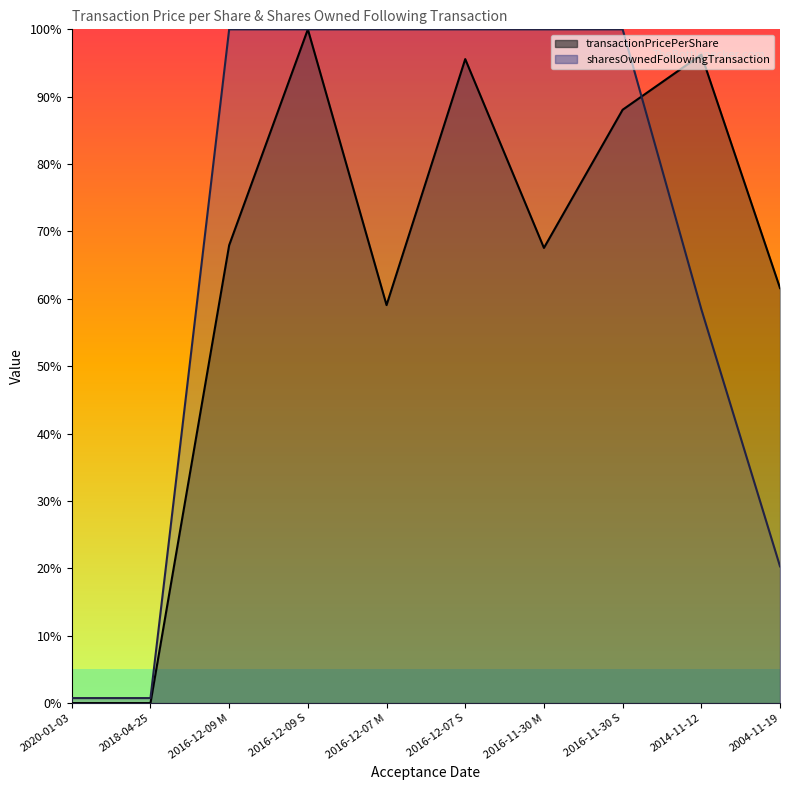

Reading right to left, transcribe all the data shown in this chart.

transactionPricePerShare: 2004-11-19=61.6	2014-11-12=96.2	2016-11-30 S=88.1	2016-11-30 M=67.6	2016-12-07 S=95.6	2016-12-07 M=59.1	2016-12-09 S=100.0	2016-12-09 M=68.0	2018-04-25=0.0	2020-01-03=0.0
sharesOwnedFollowingTransaction: 2004-11-19=20.3	2014-11-12=58.5	2016-11-30 S=100.0	2016-11-30 M=100.0	2016-12-07 S=100.0	2016-12-07 M=100.0	2016-12-09 S=100.0	2016-12-09 M=100.0	2018-04-25=0.7	2020-01-03=0.7